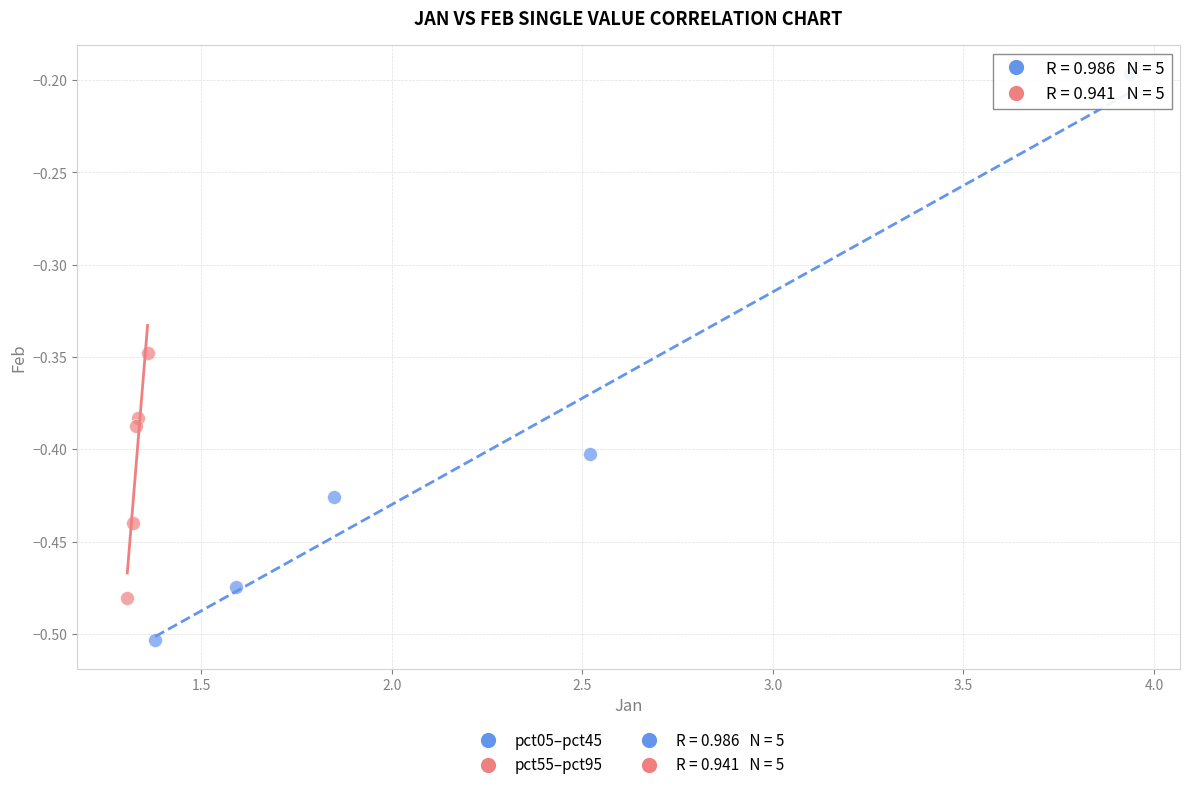

Which series reaches the minimum Y coordinate?

pct05–pct45